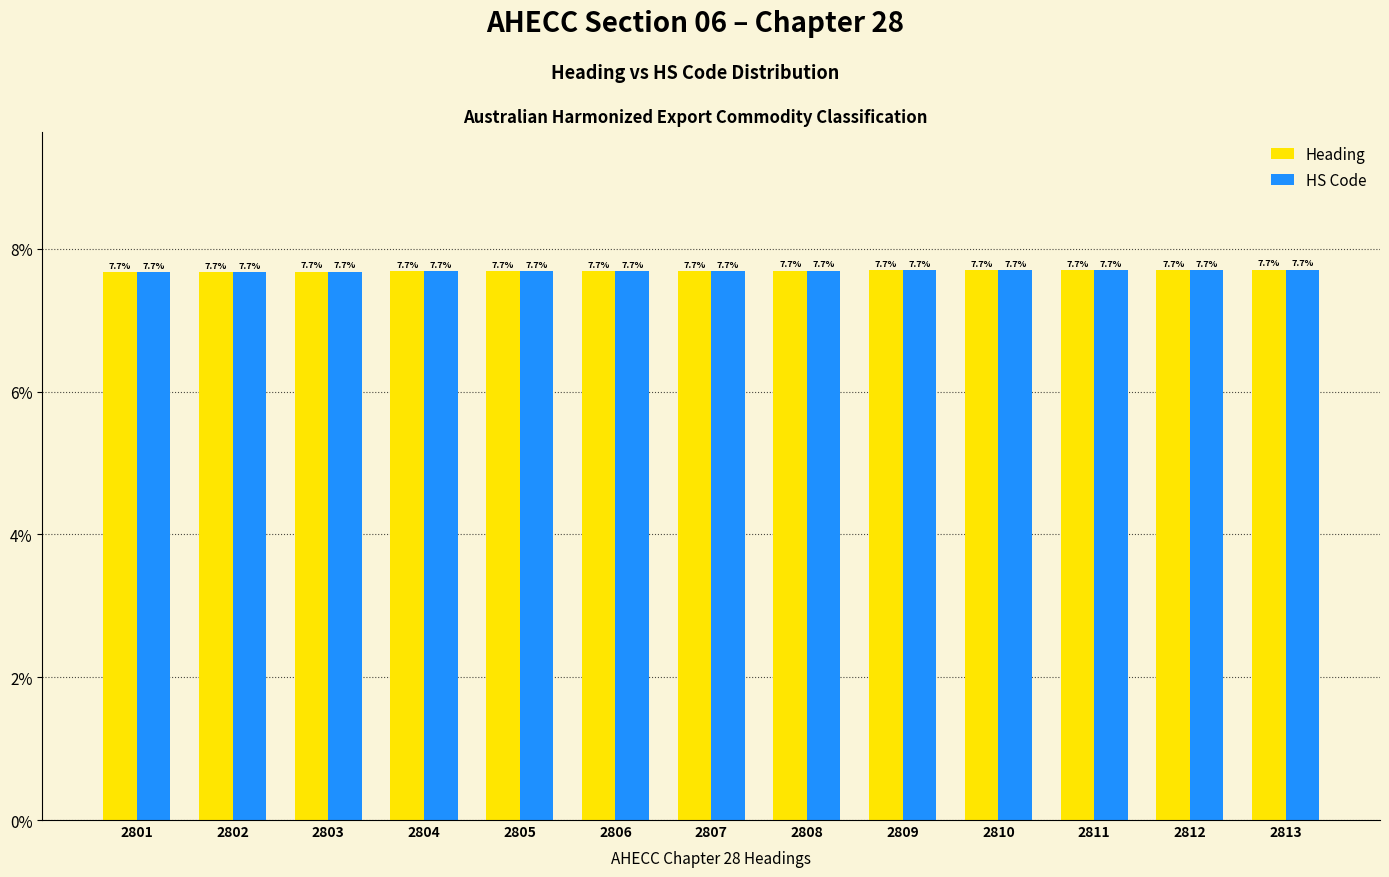

What is the value of the HS Code bar at the 7th from the left?

7.7